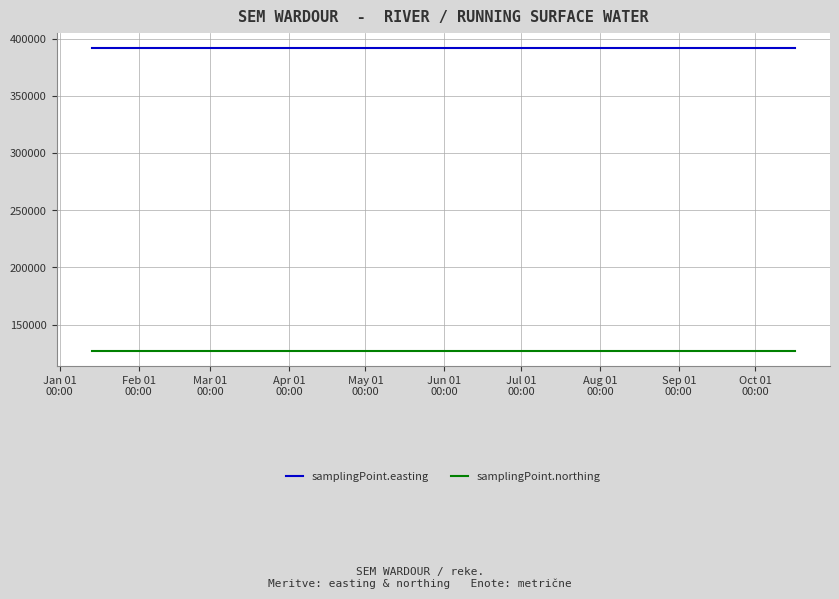

List the series in order of their overall mean, highest first.

samplingPoint.easting, samplingPoint.northing